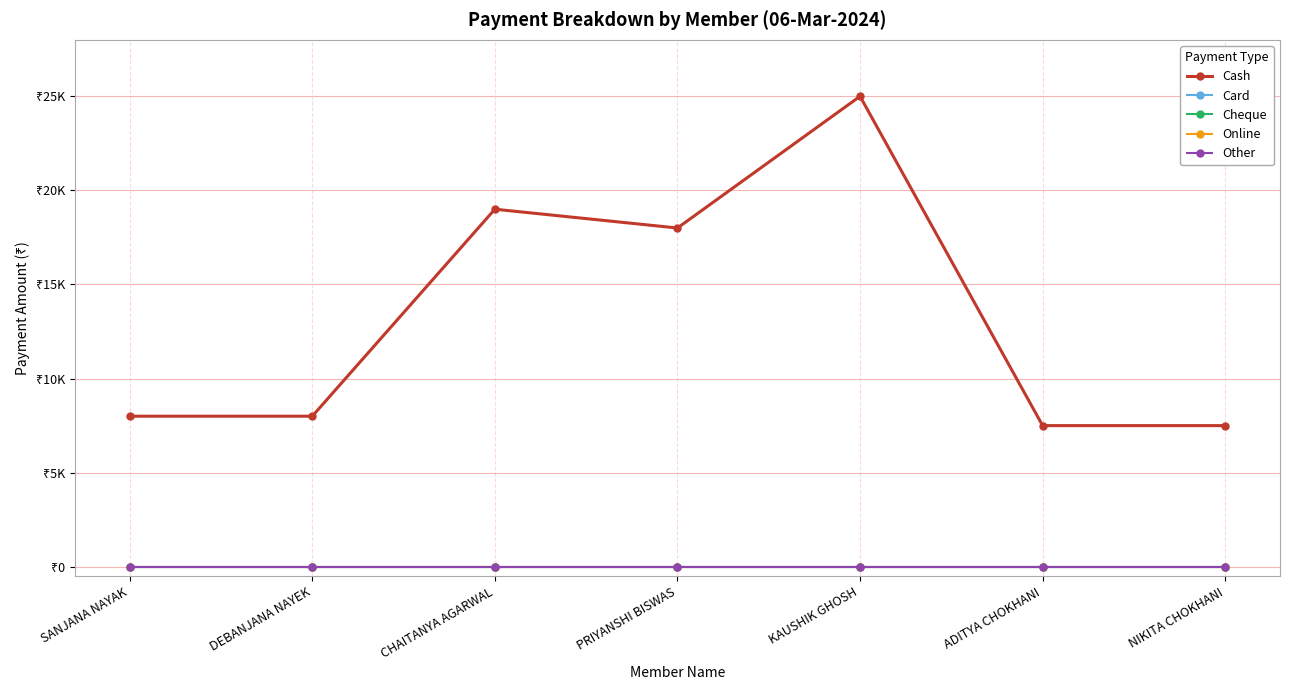

How many interior local peaks does the Cash series have?

2